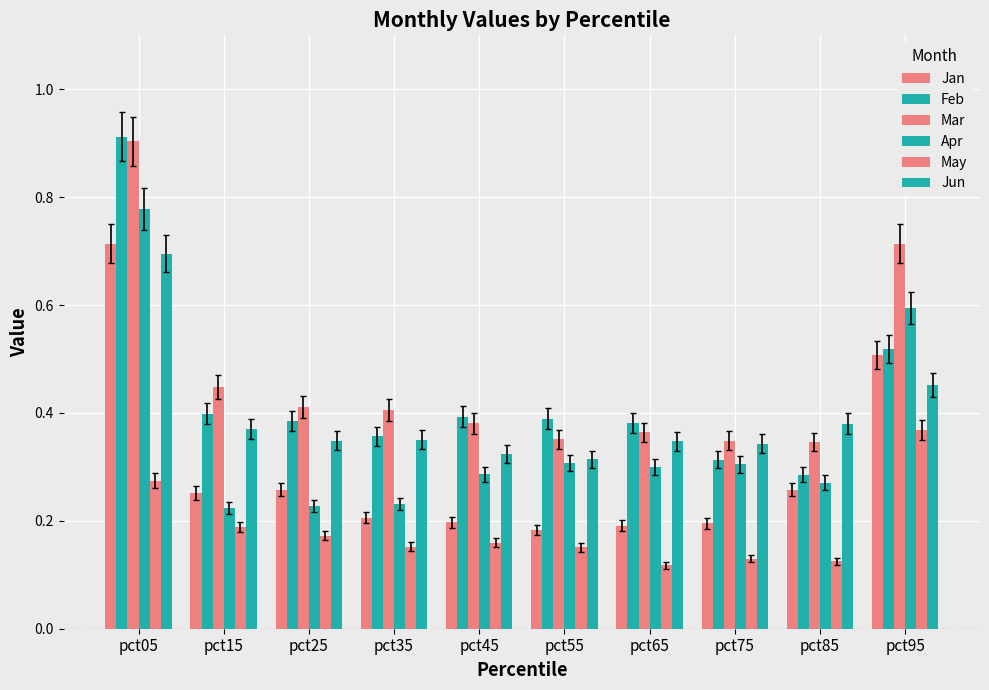

How many categories are shown in the chart?

10